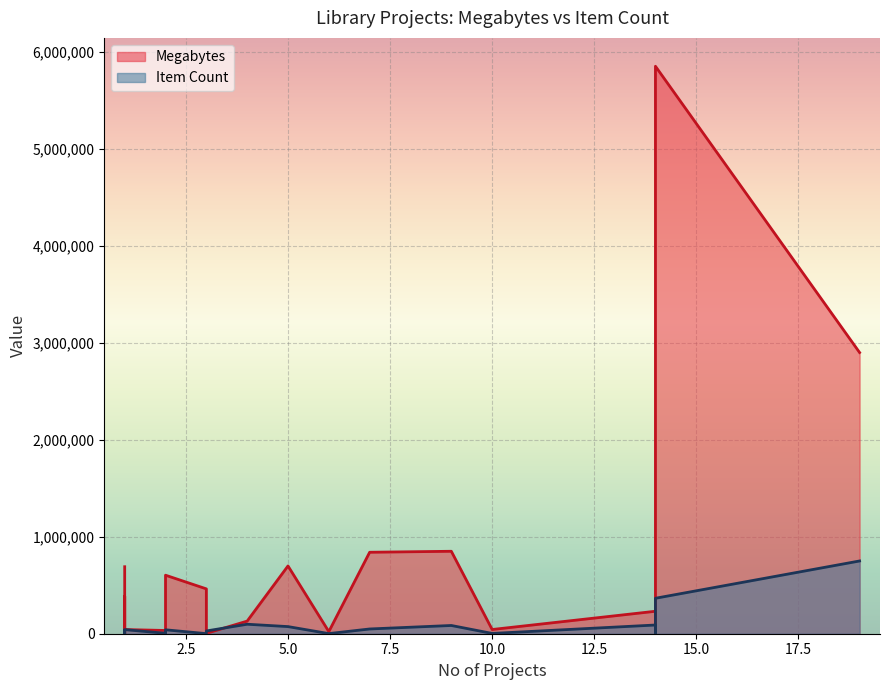

List the series in order of their peak value, lowest first.

Item Count, Megabytes